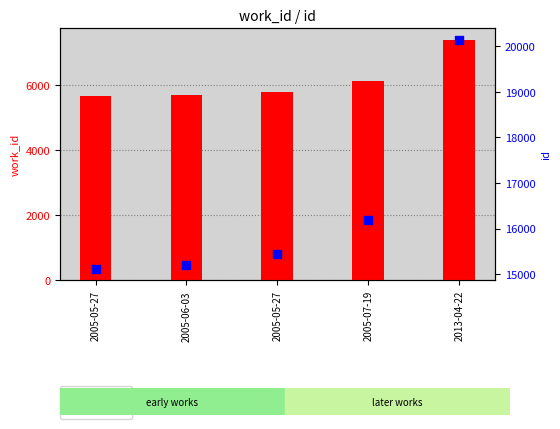

At how many categories does at least one series exceed 17636?

1